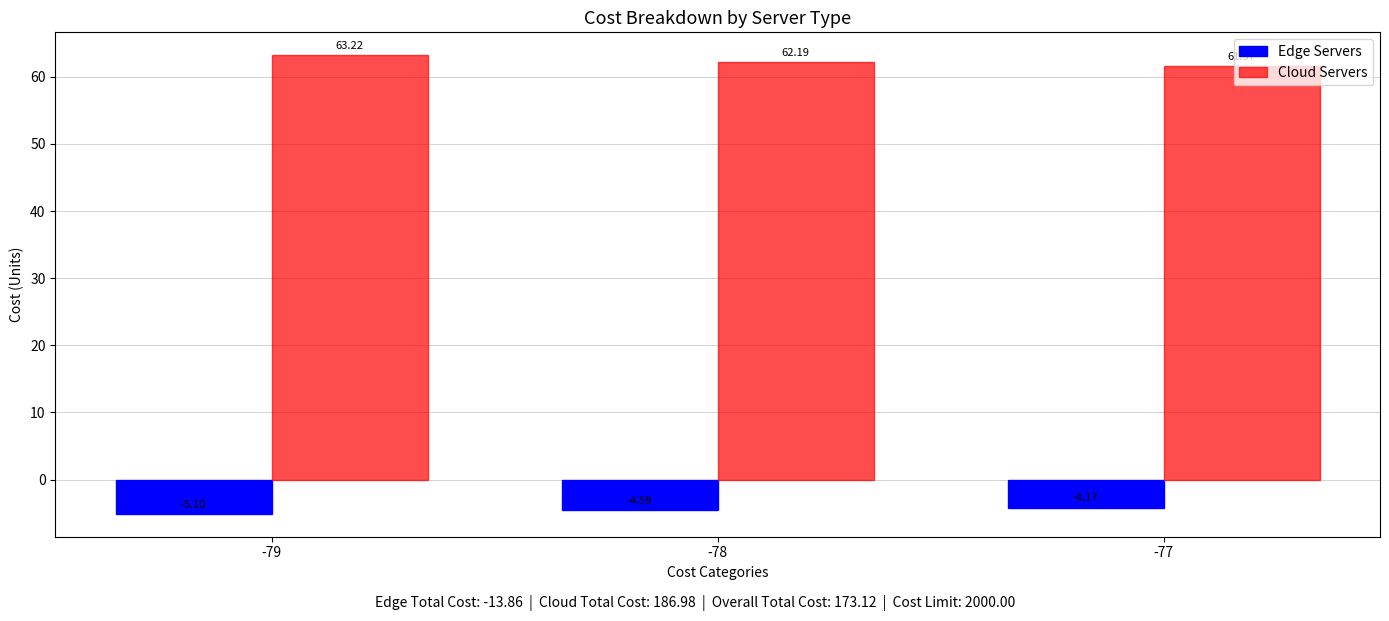

At which category is the sum across all series the highest?

-79